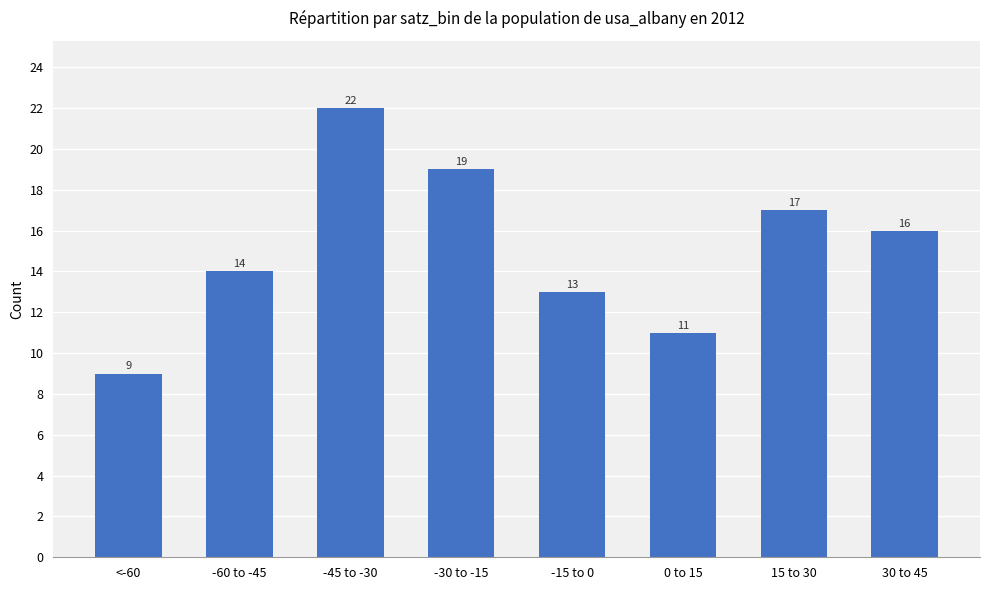

Approximately how many times larger is the value at 30 to 45 compared to -60 to -45?

1.1